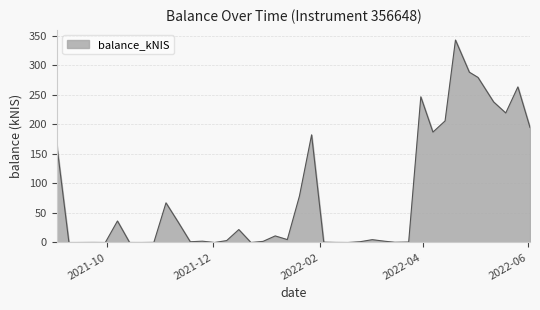

What is the greatest value displayed?

342.6